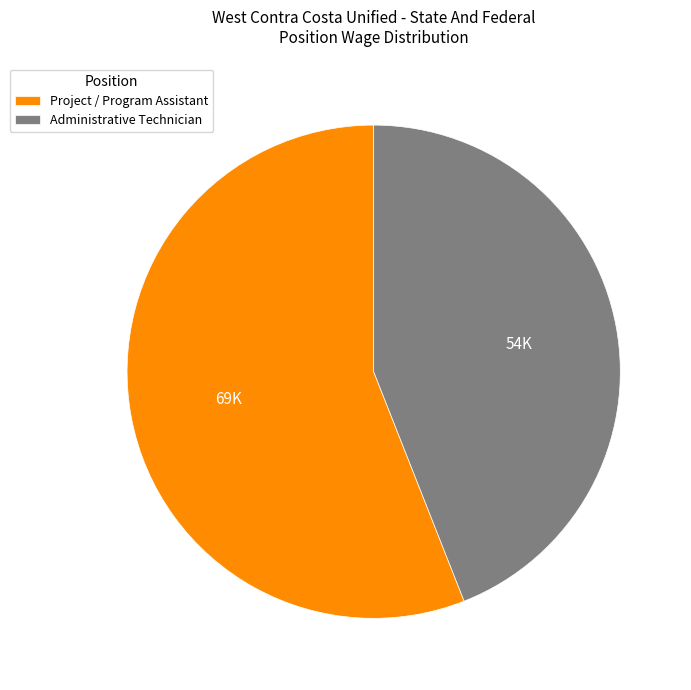

Is Project / Program Assistant the majority of the pie?

Yes